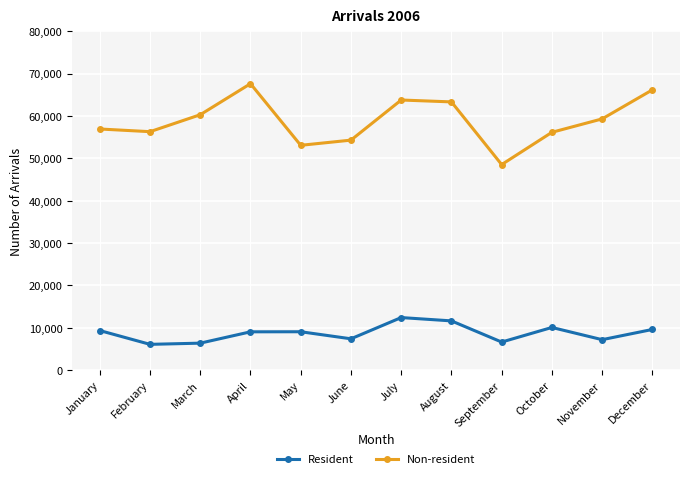

The value of Resident at November is 7170. True or false?

True